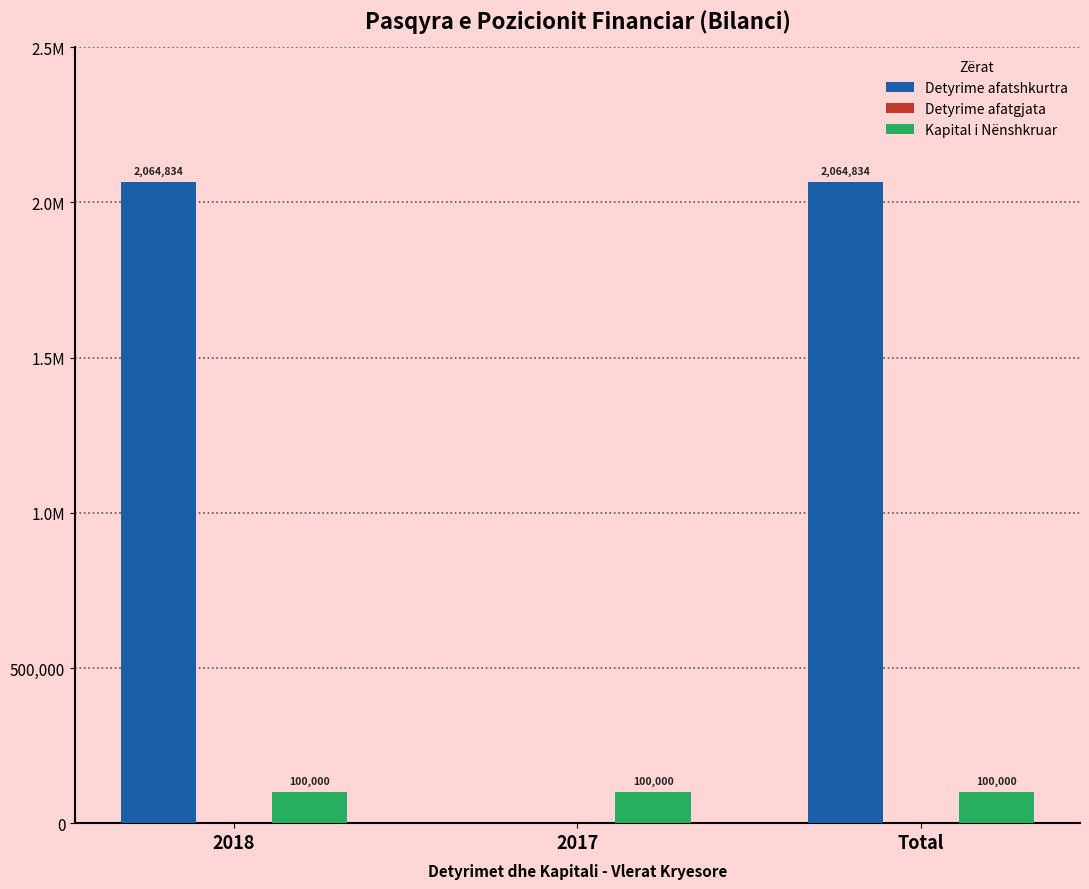

At which category is the sum across all series the highest?

2018